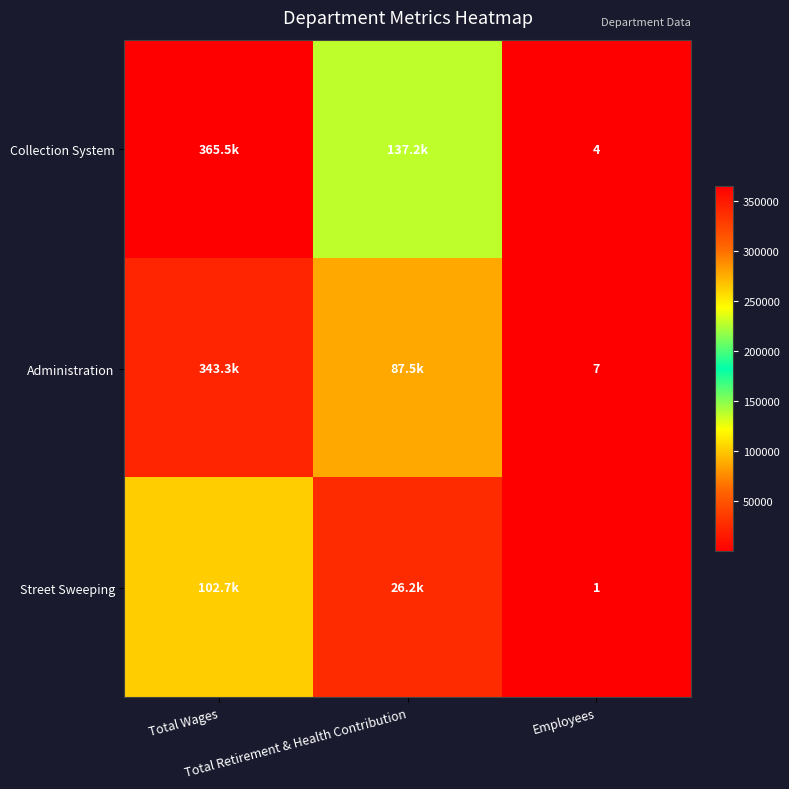

Which category has the lowest value across all series?

Employees